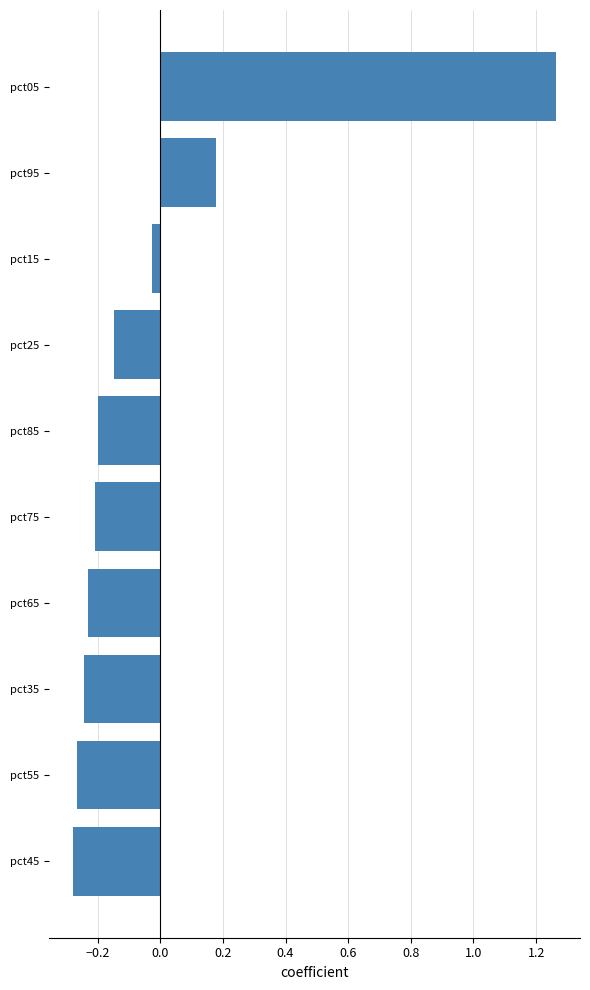

Are the bars grouped side by side (vs. stacked)?

No